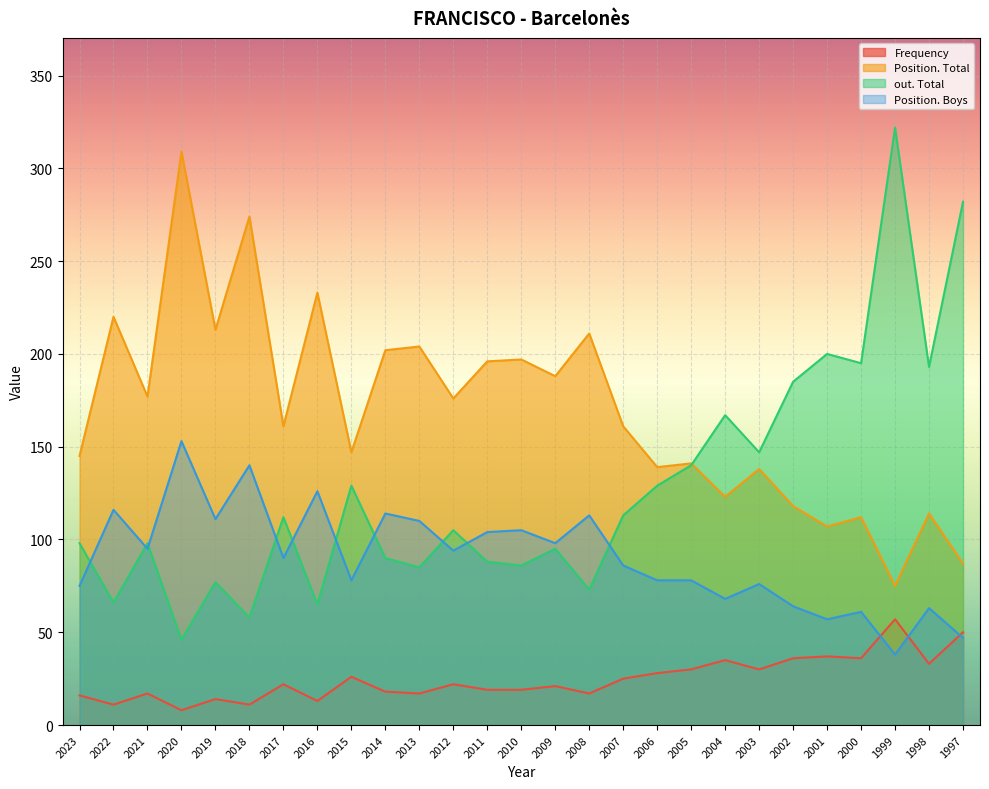

Which series ends up on top after the final intersection of Position. Total and out. Total?

out. Total